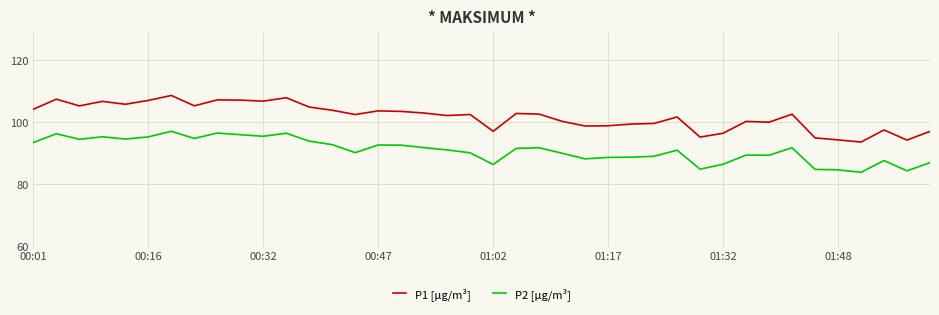

How many lines are shown in the chart?

2